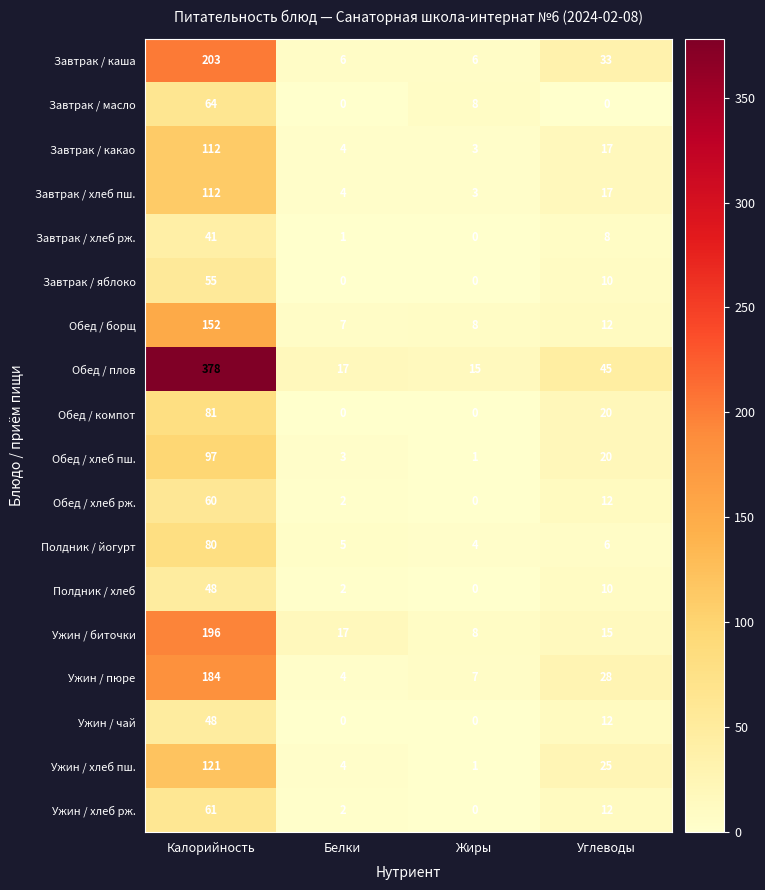

Which series has the largest range (max minus min)?

Обед / плов